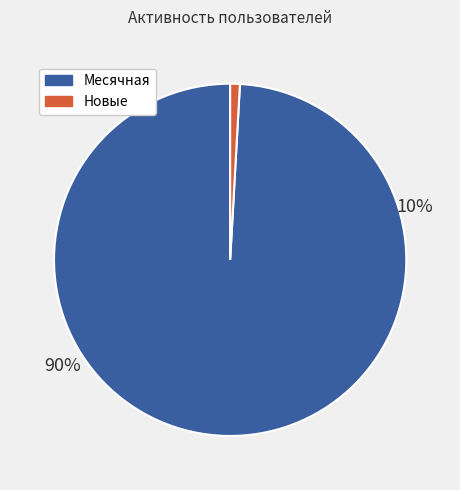

To the nearest percent, what percentage of the pie is Новые?

1%